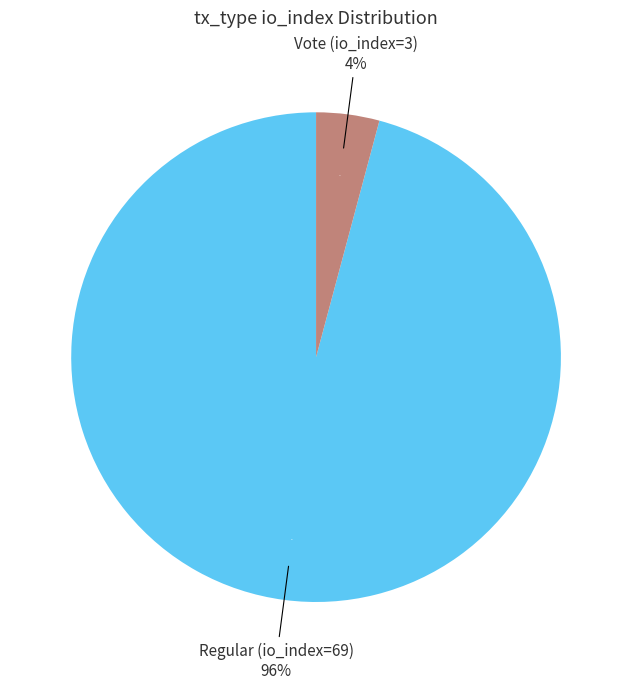

What percentage is the Regular (io_index=69) slice, to the nearest percent?

96%